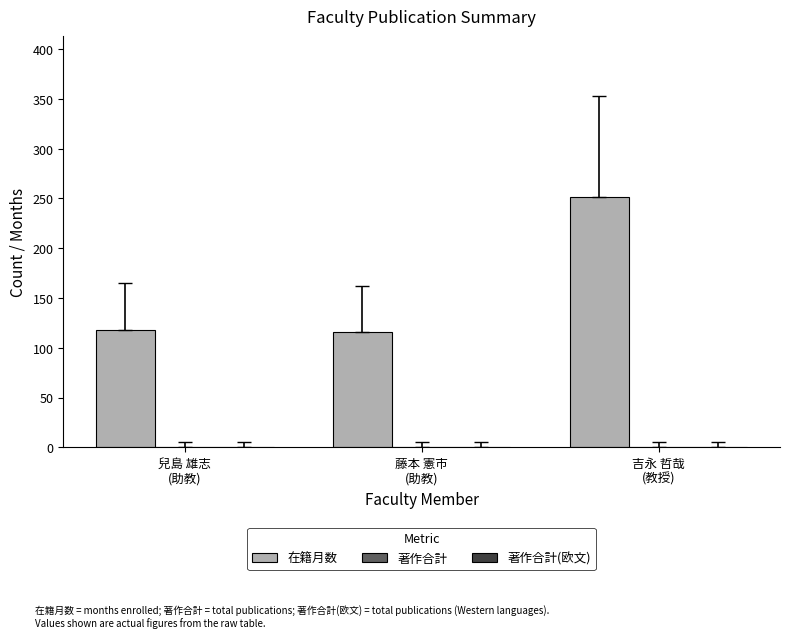

What is the sum of all values?

486